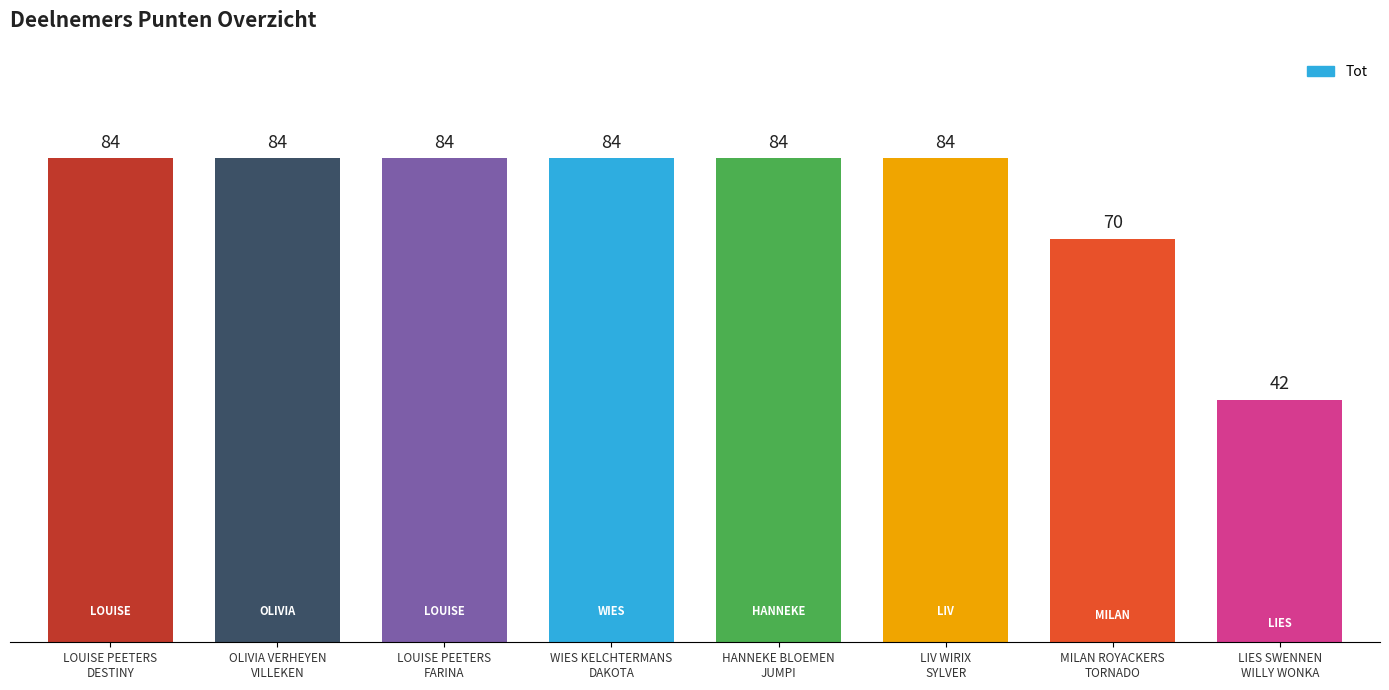

What is the value of the 2nd bar from the left?

84